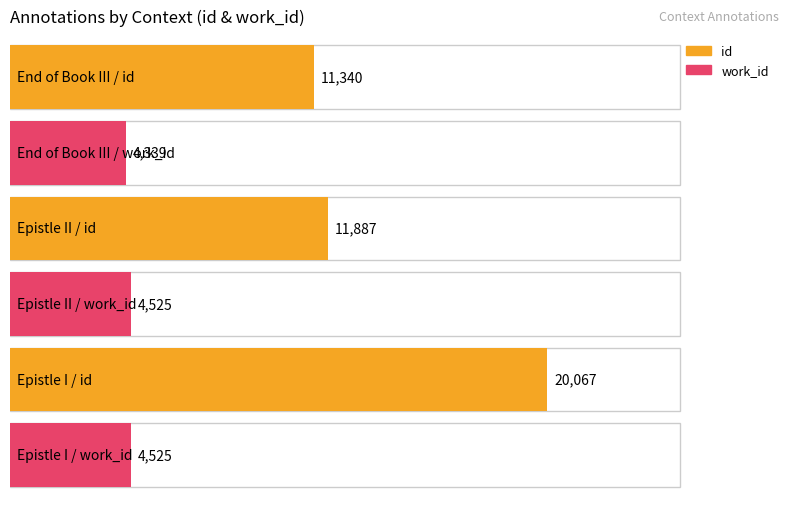

What is the label of the 3rd bar from the right?

End of Book III